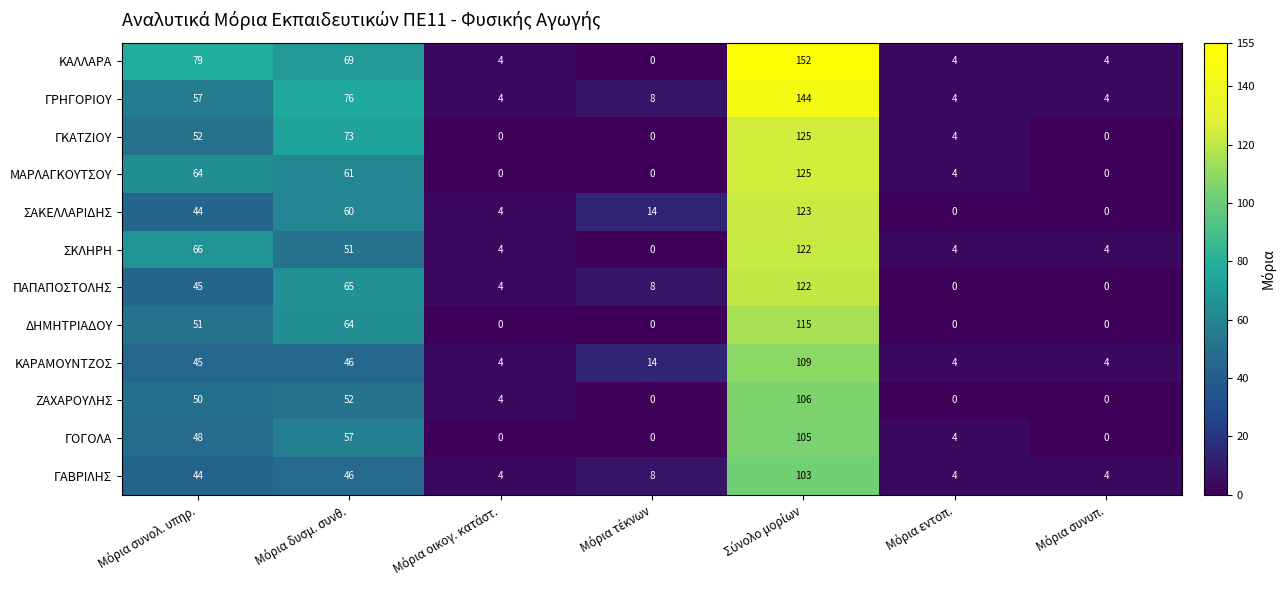

What is the maximum value for ΓΡΗΓΟΡΙΟΥ?

144